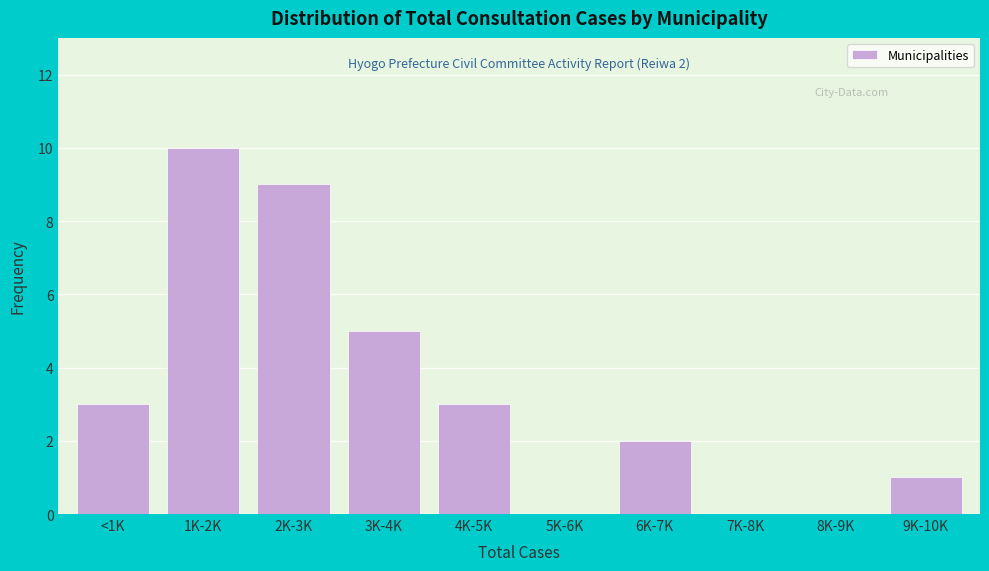

Reading right to left, extract all data points from this chart.

9K-10K=1	8K-9K=0	7K-8K=0	6K-7K=2	5K-6K=0	4K-5K=3	3K-4K=5	2K-3K=9	1K-2K=10	<1K=3